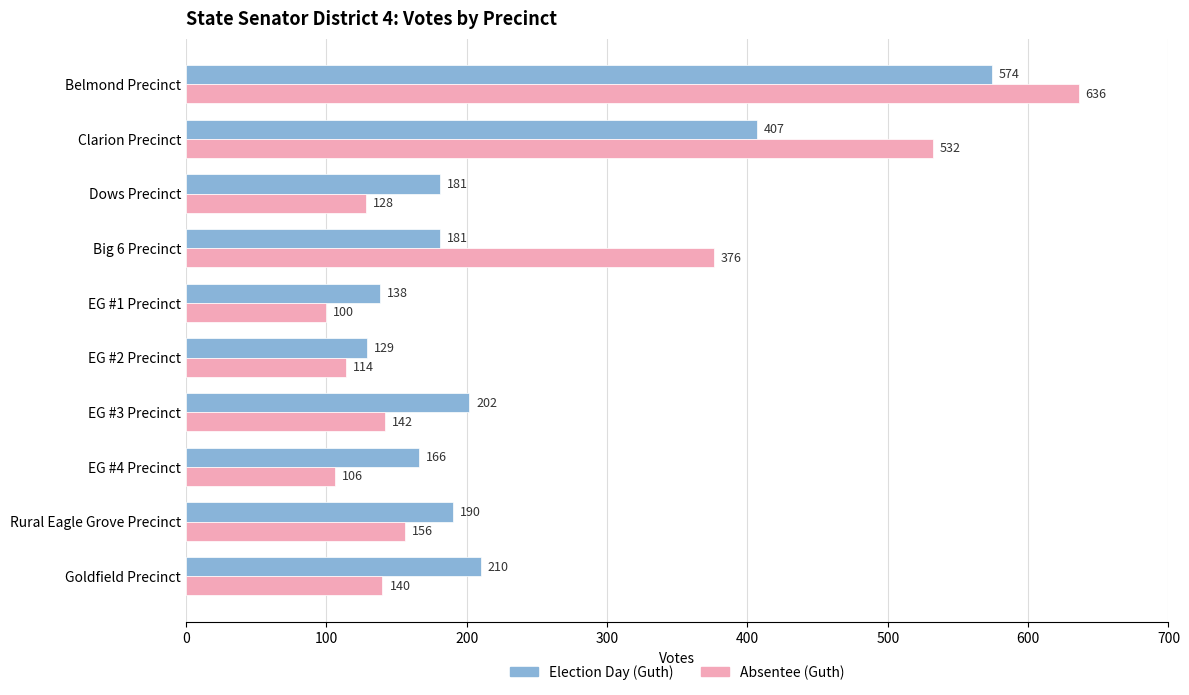

Which label corresponds to the smallest value in the chart?

EG #1 Precinct